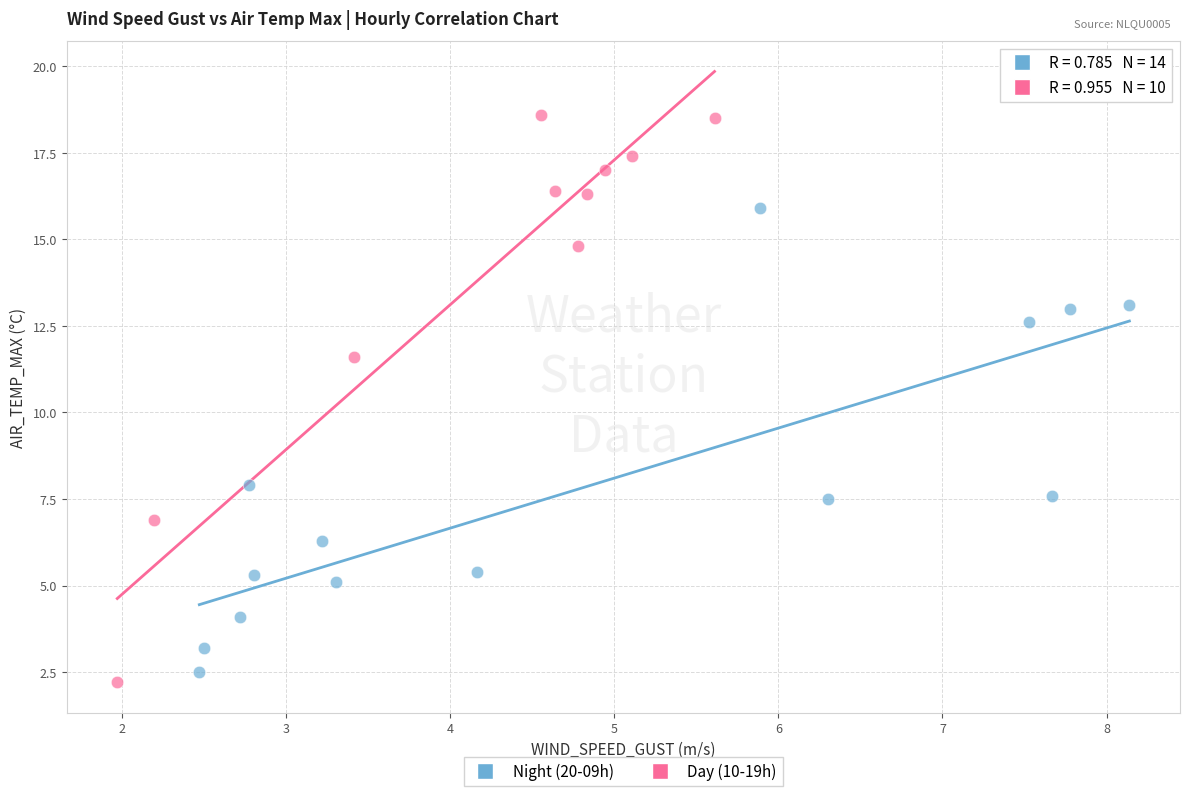

Which series contains the highest Y value?

Day (10-19h)